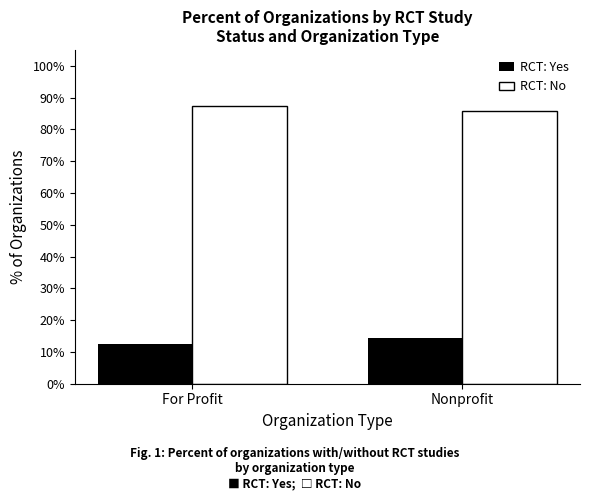

What is the value of the RCT: Yes bar at the 1st from the left?

12.5